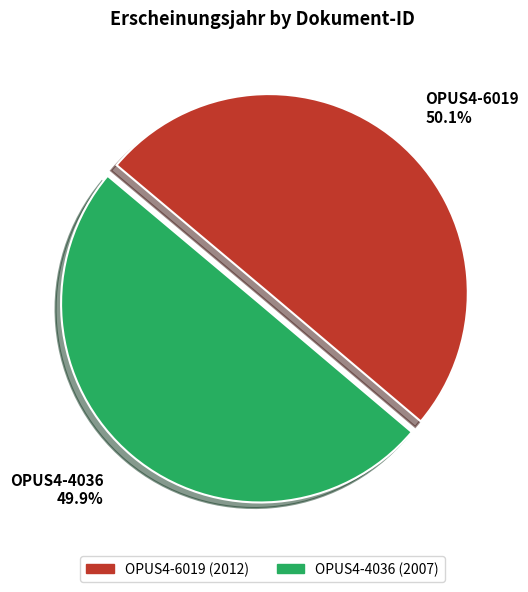

Is there any slice that represents more than half of the pie?

Yes